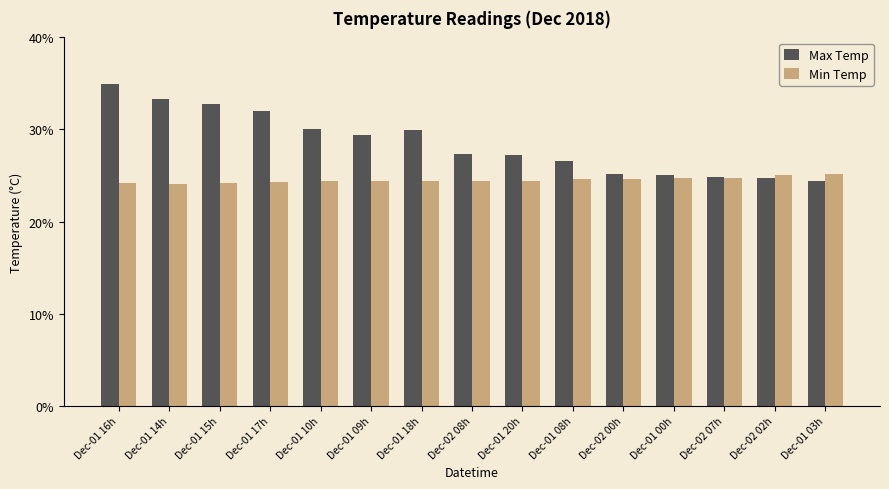

Which series changed the most between Dec-01 14h and Dec-01 08h?

Max Temp